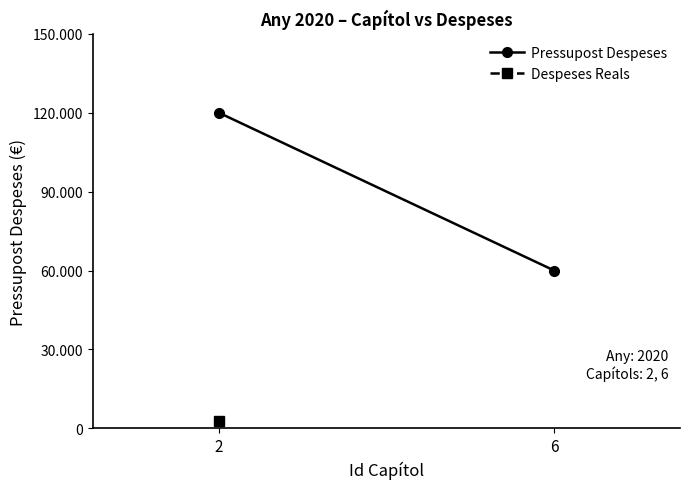

What is the average value?

90000